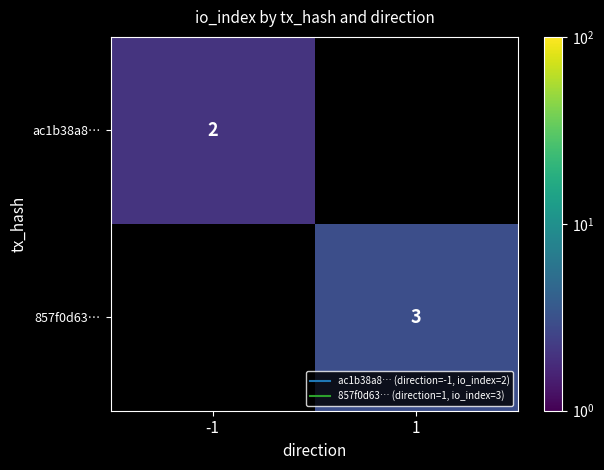

The 857f0d63… series shows 1.0 at 1. True or false?

False